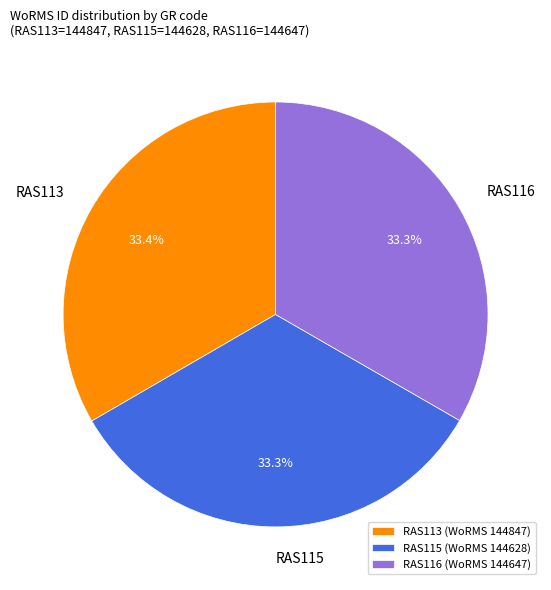

How many segments does this pie chart have?

3